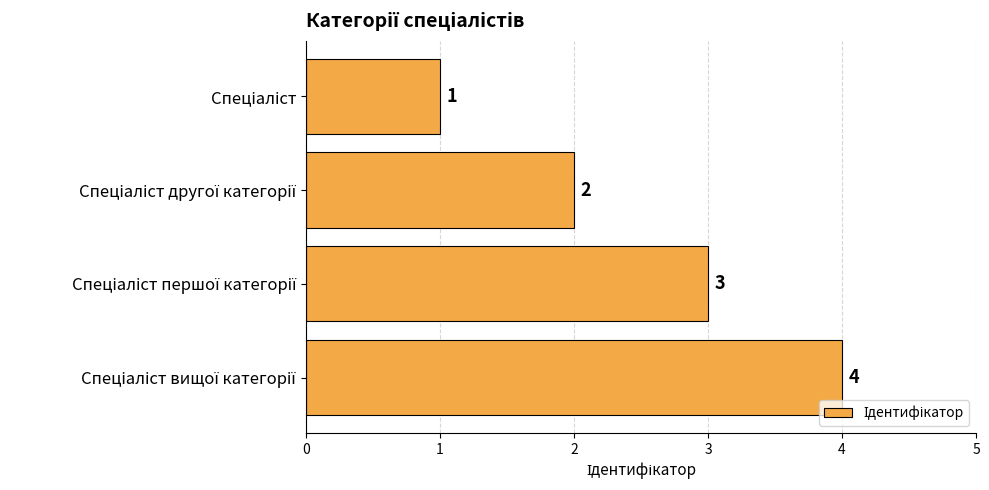

What is the maximum value shown in the chart?

4